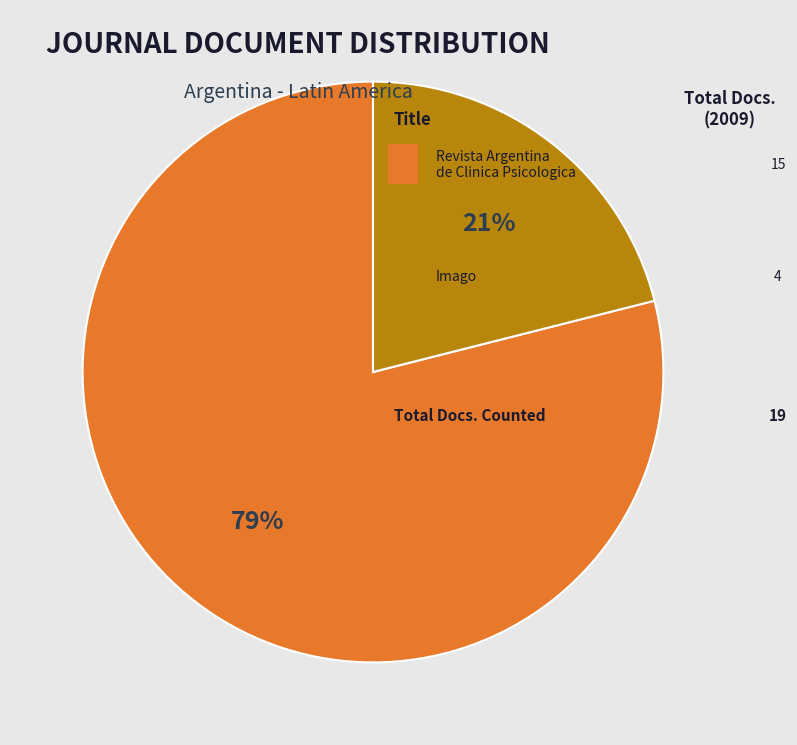

How many slices are in this pie chart?

2